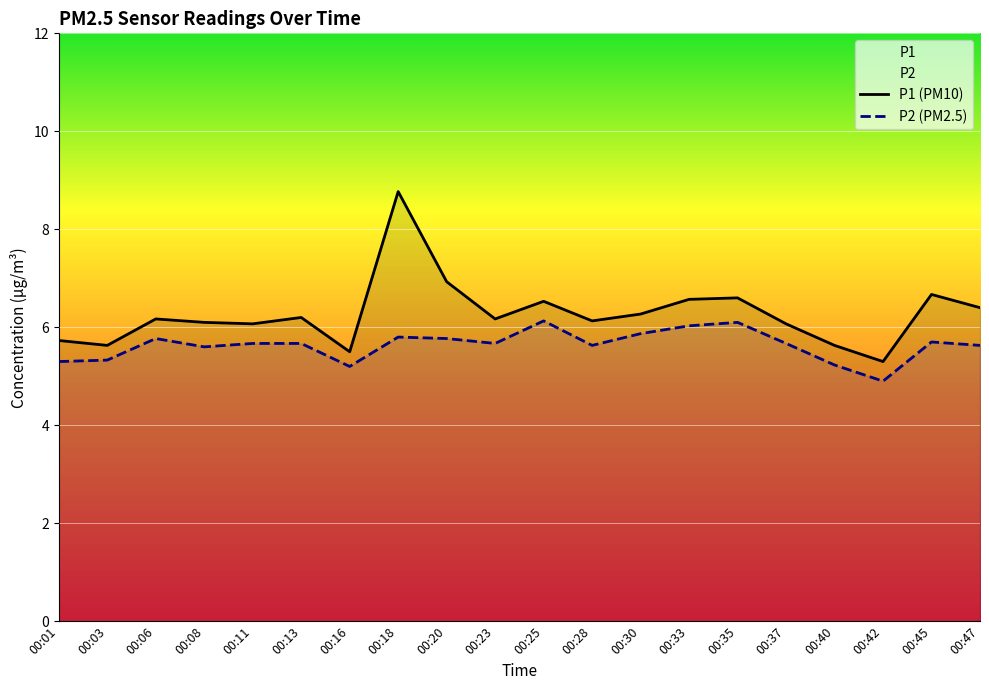

True or false: P2 and P1 cross at least once.

False